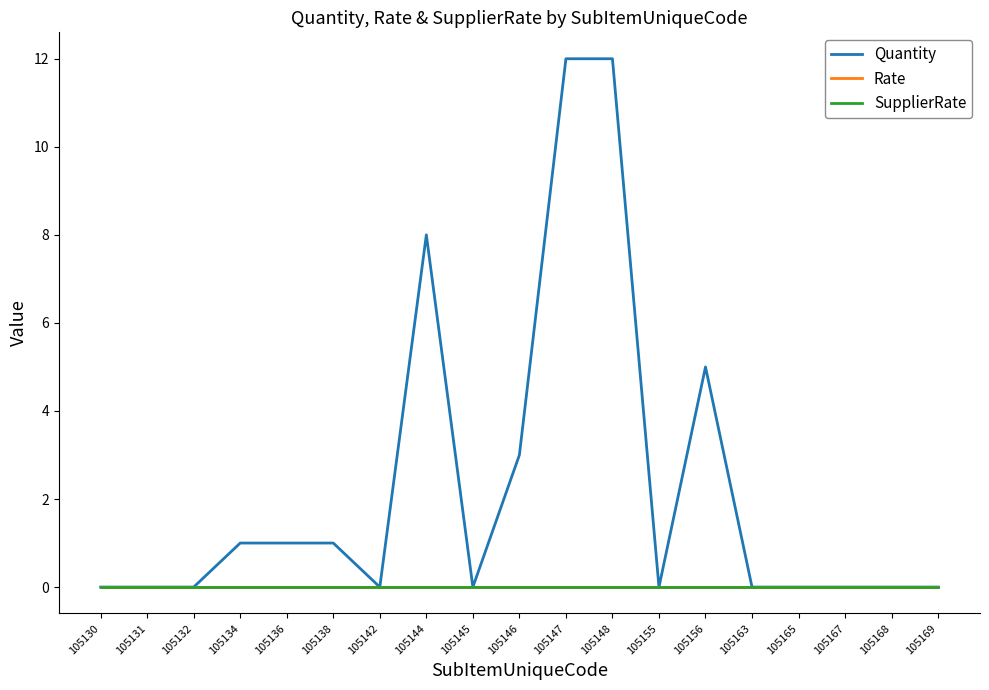

The value of Rate at 105148 is 0. True or false?

True